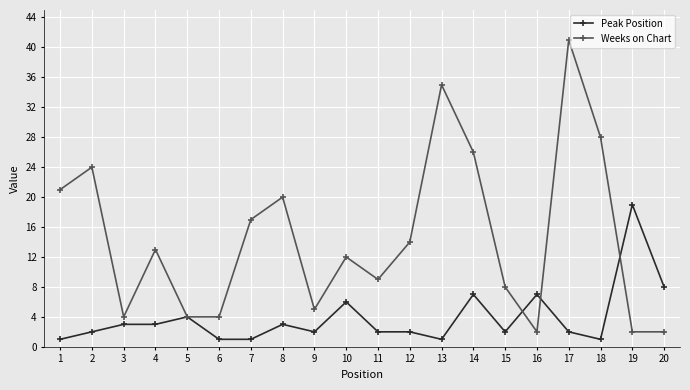

True or false: Peak Position has a value of 2 at 9.

True